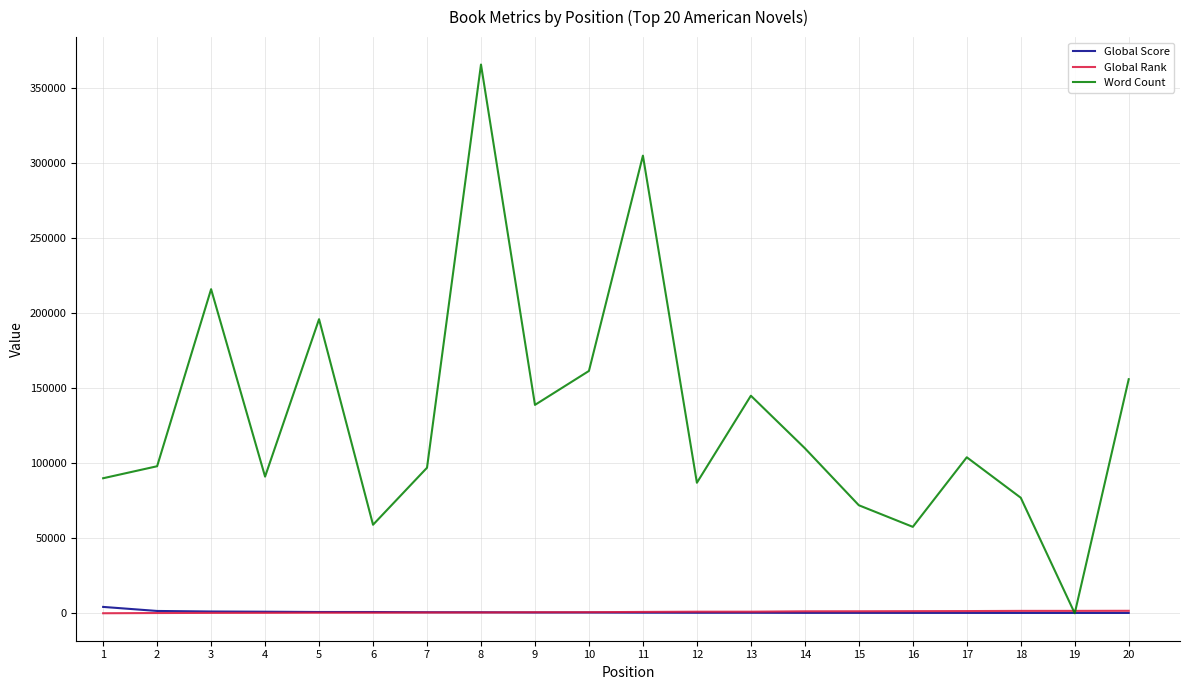

What is the average value of the Global Rank series?

871